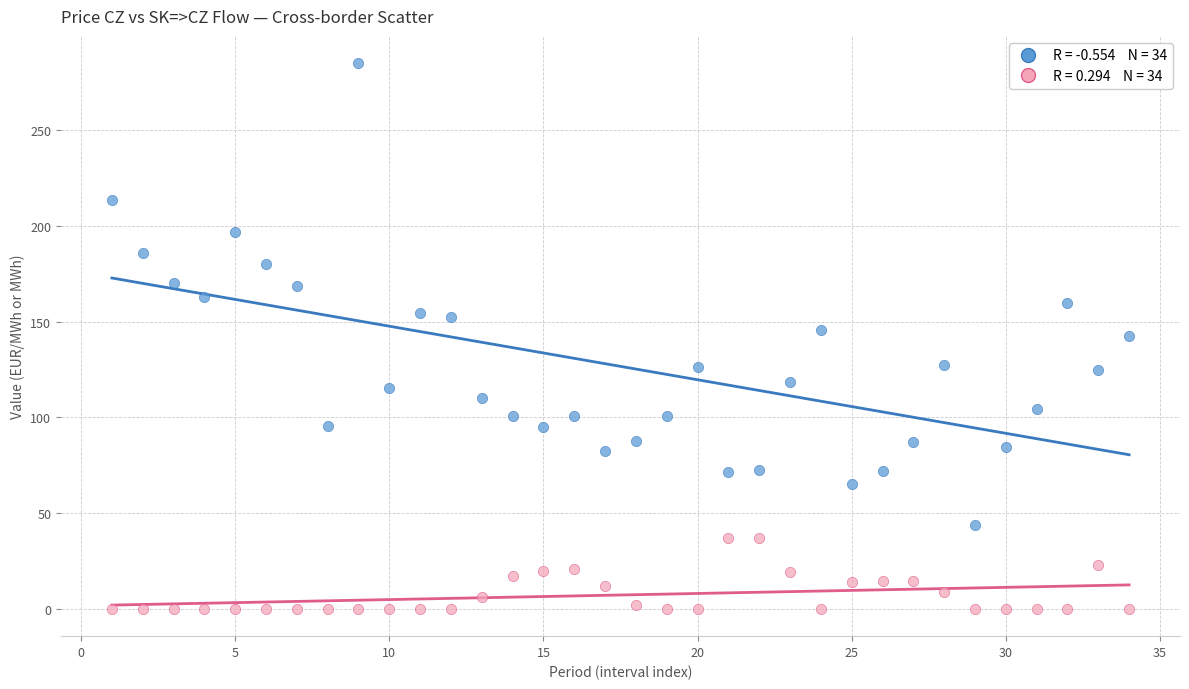

Across all data points, what is the range of X values (max minus min)?

33.0